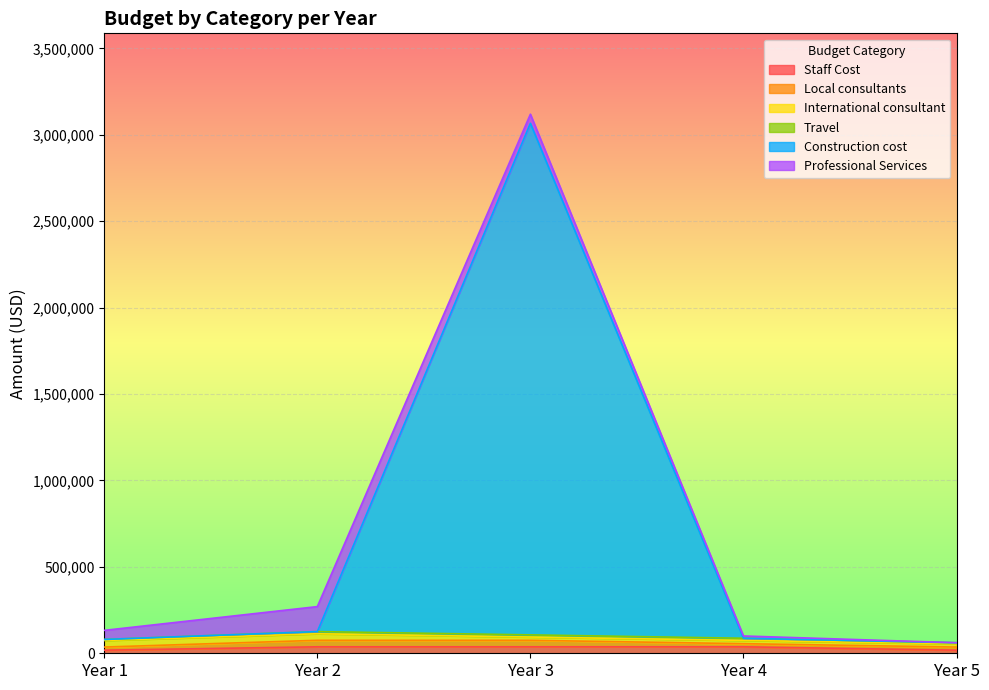

Rank the series at Year 5 from lowest to highest value.

Construction cost, Professional Services, Travel, Staff Cost, Local consultants, International consultant